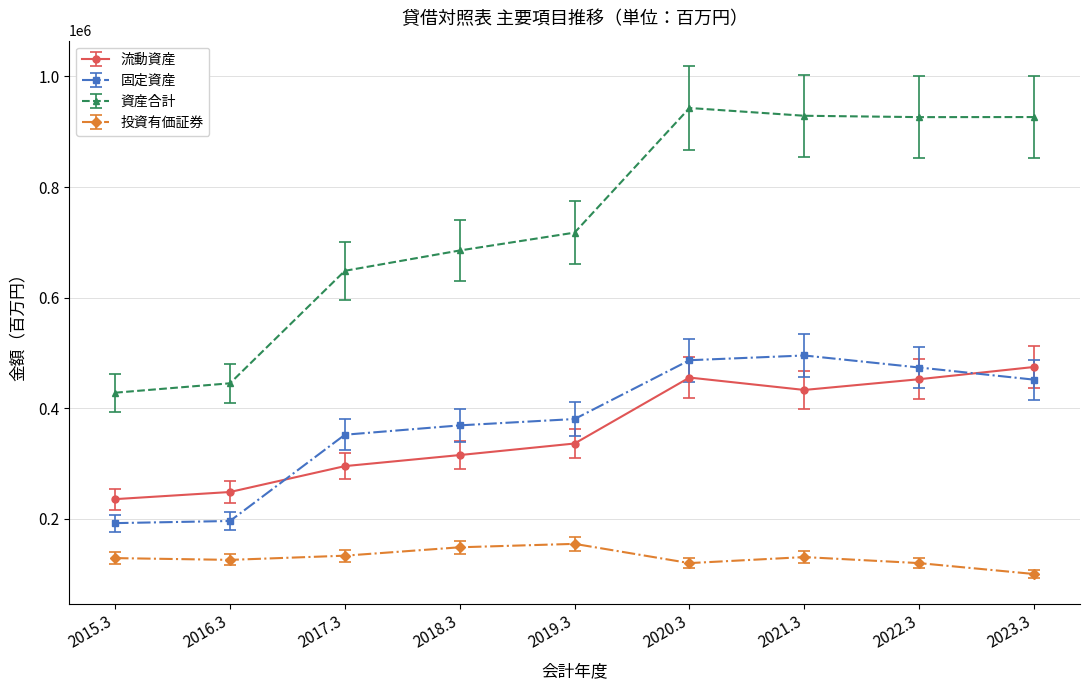

What is the total value across all series at 2017.3?

1429930